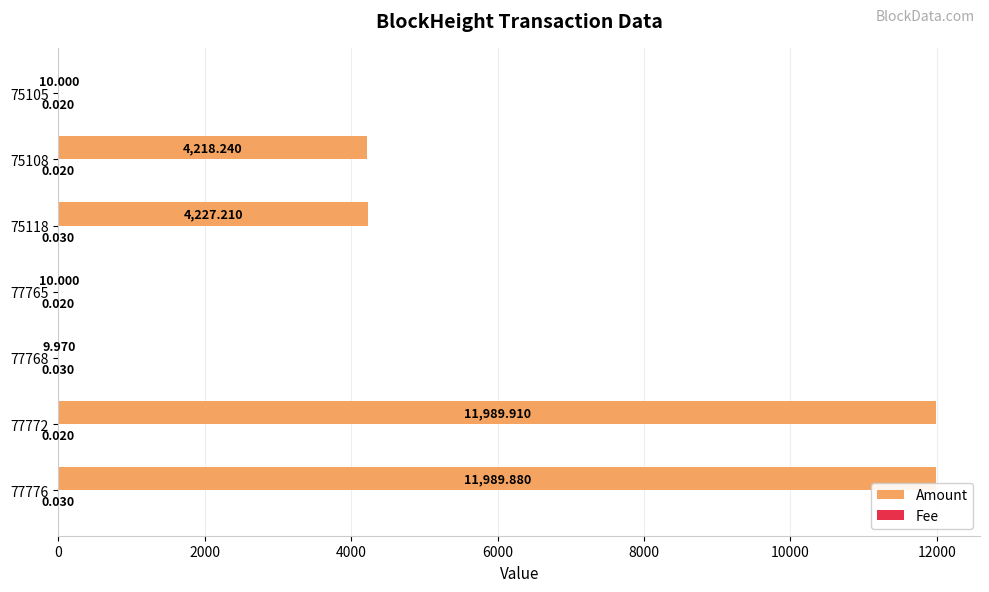

Which series has the largest total across all categories?

Amount